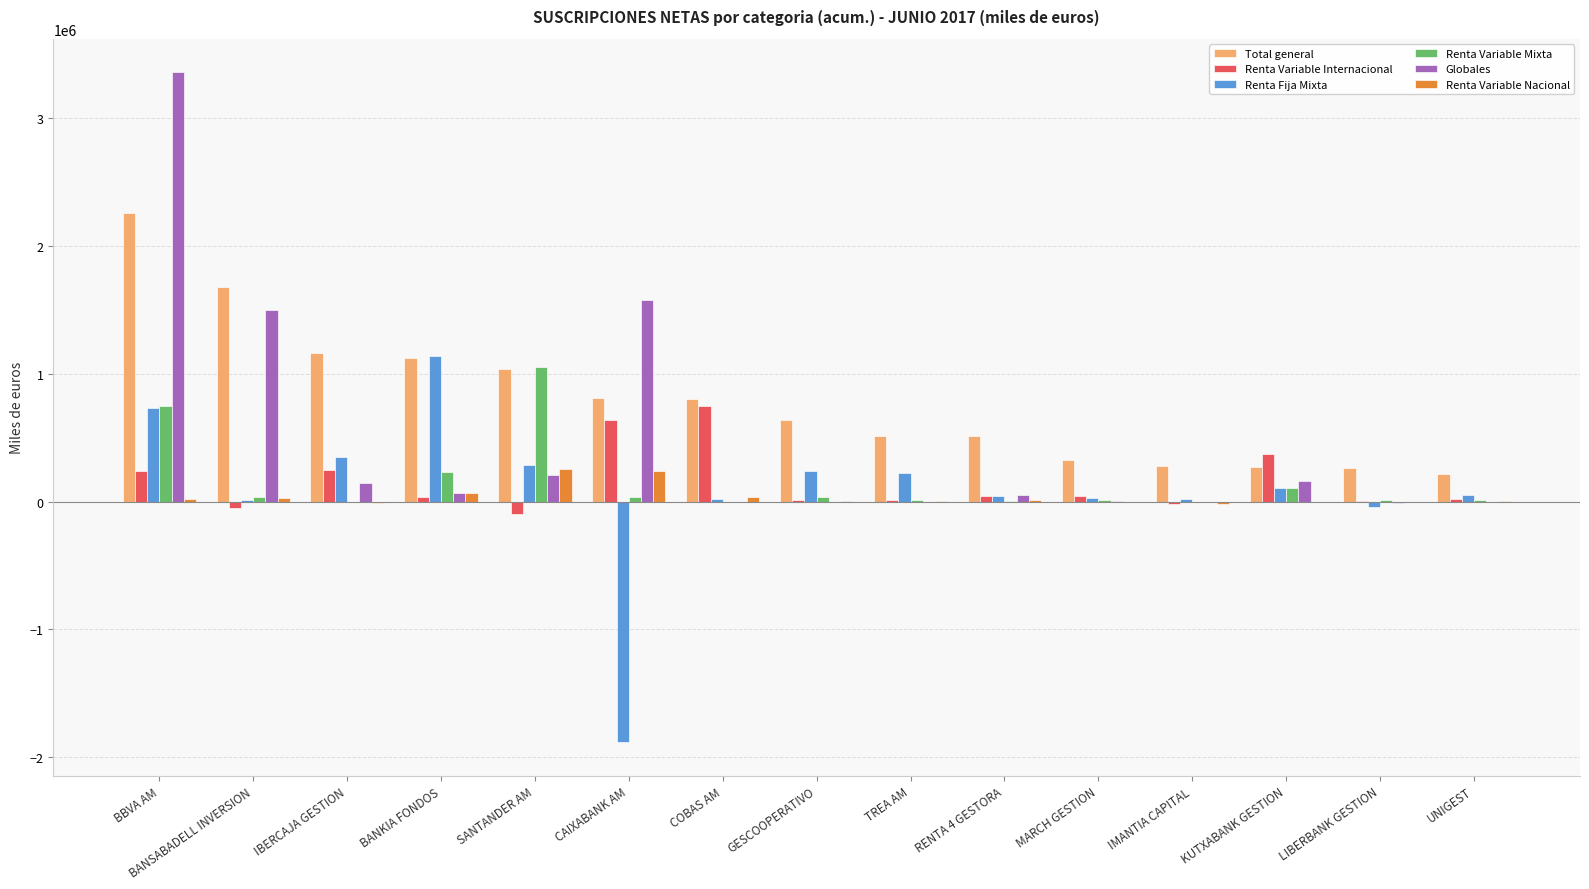

How many data points does each series have?

15